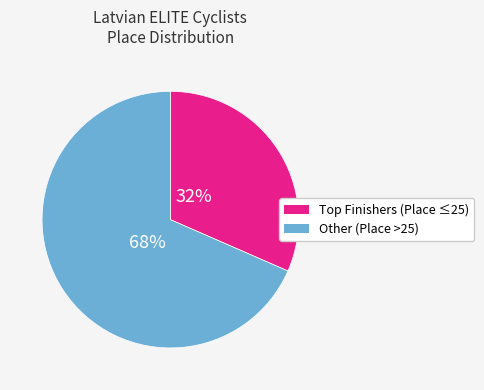

To the nearest percent, what percentage of the pie is Other (Place >25)?

68%